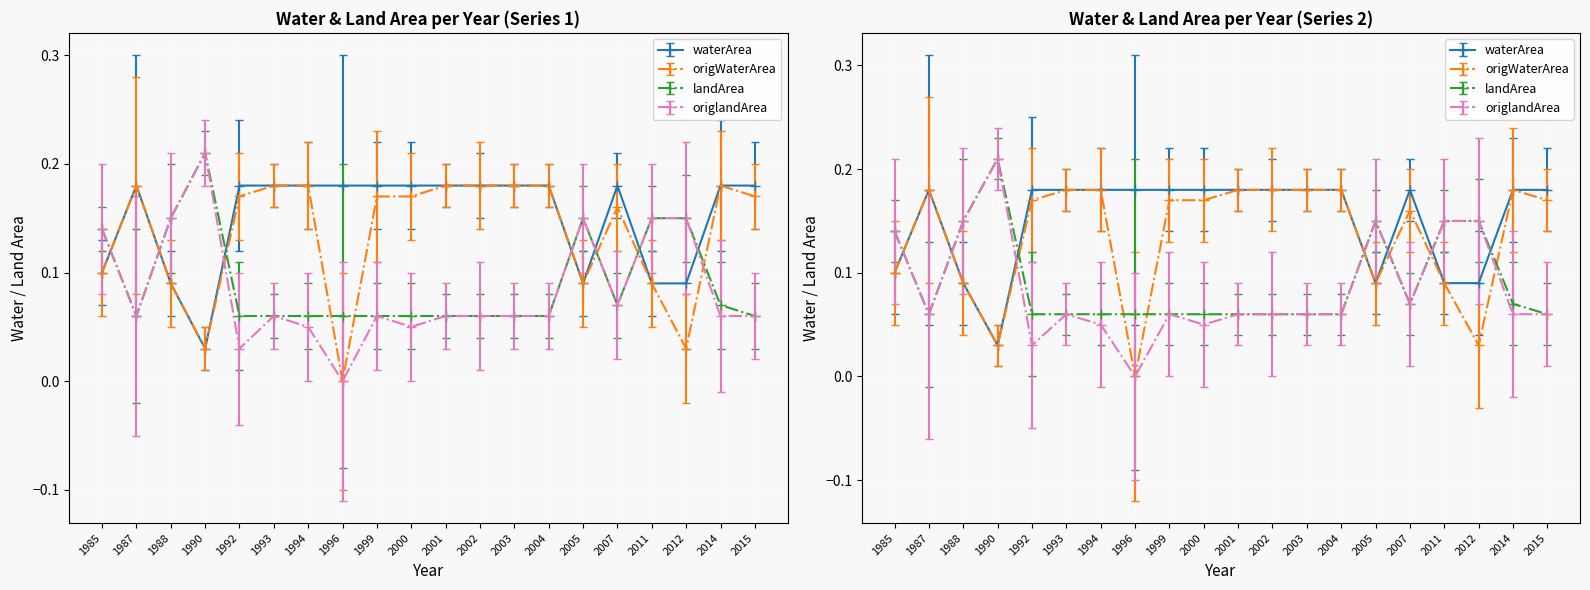

What is the maximum value shown in the chart?

0.2